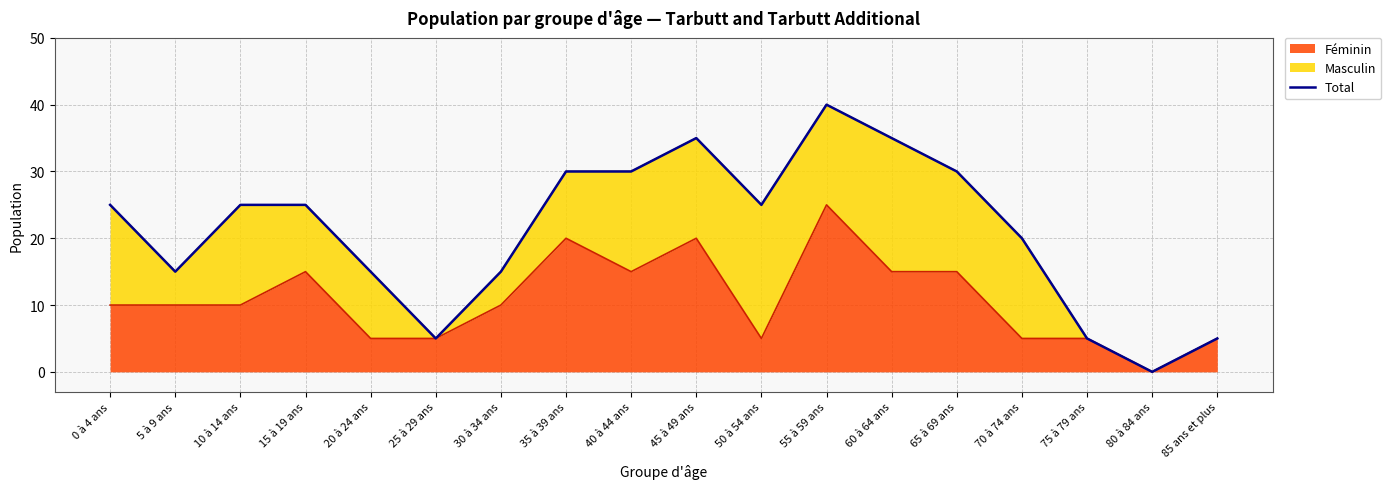

Read the value at 5 à 9 ans.

15